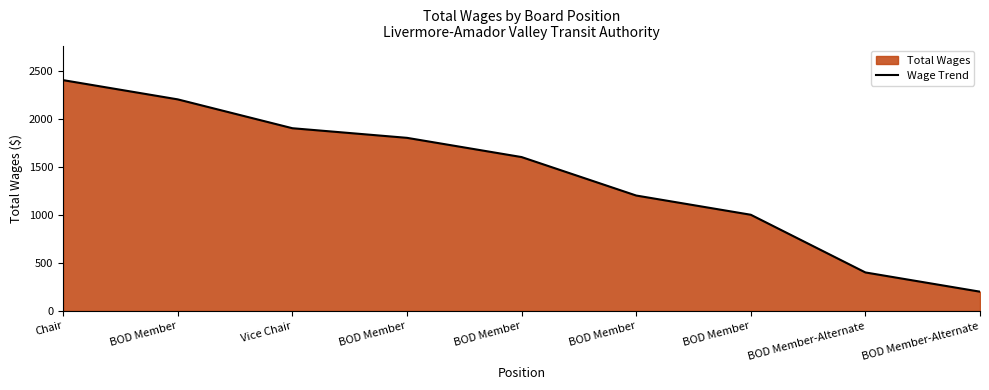

Does the chart have visible grid lines?

No